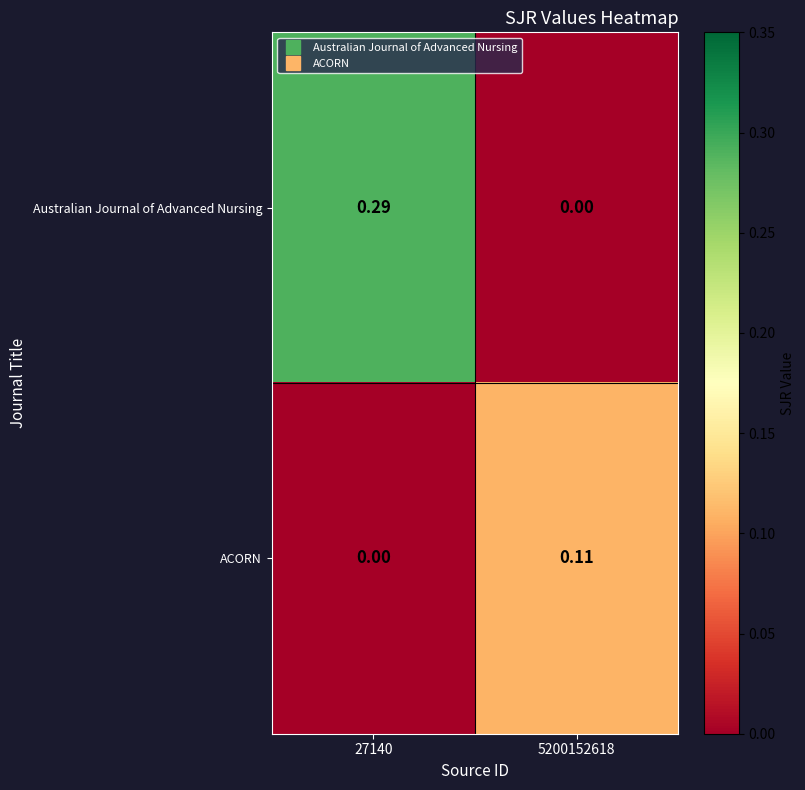

At 27140, list the series in order from largest to smallest.

Australian Journal of Advanced Nursing, ACORN